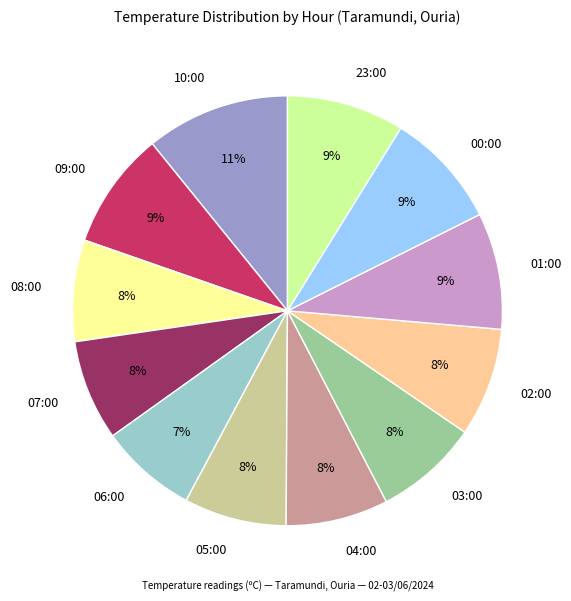

To the nearest percent, what is the difference between the 04:00 and 10:00 slice percentages?

3%